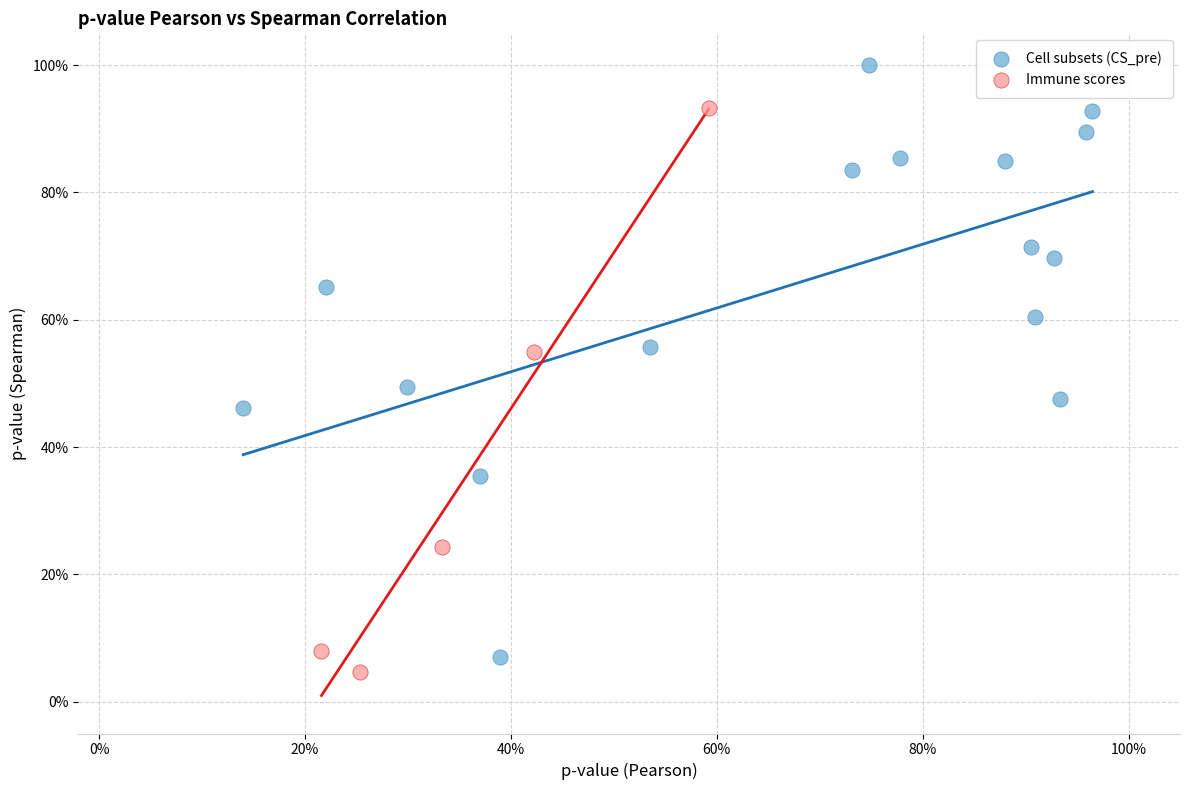

Which series contains the lowest Y value?

Immune scores